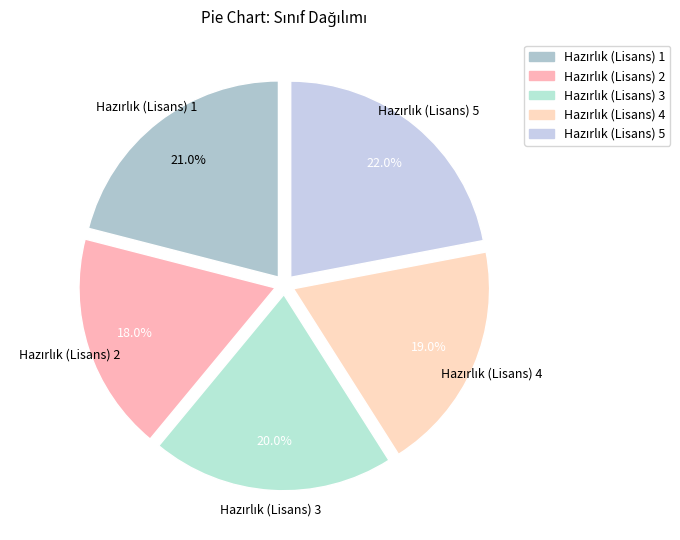

Does any single category account for the majority?

No